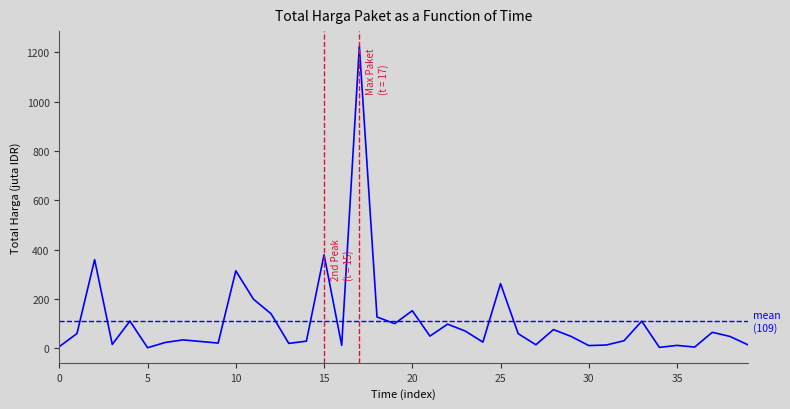

What is the greatest value displayed?

1224.7